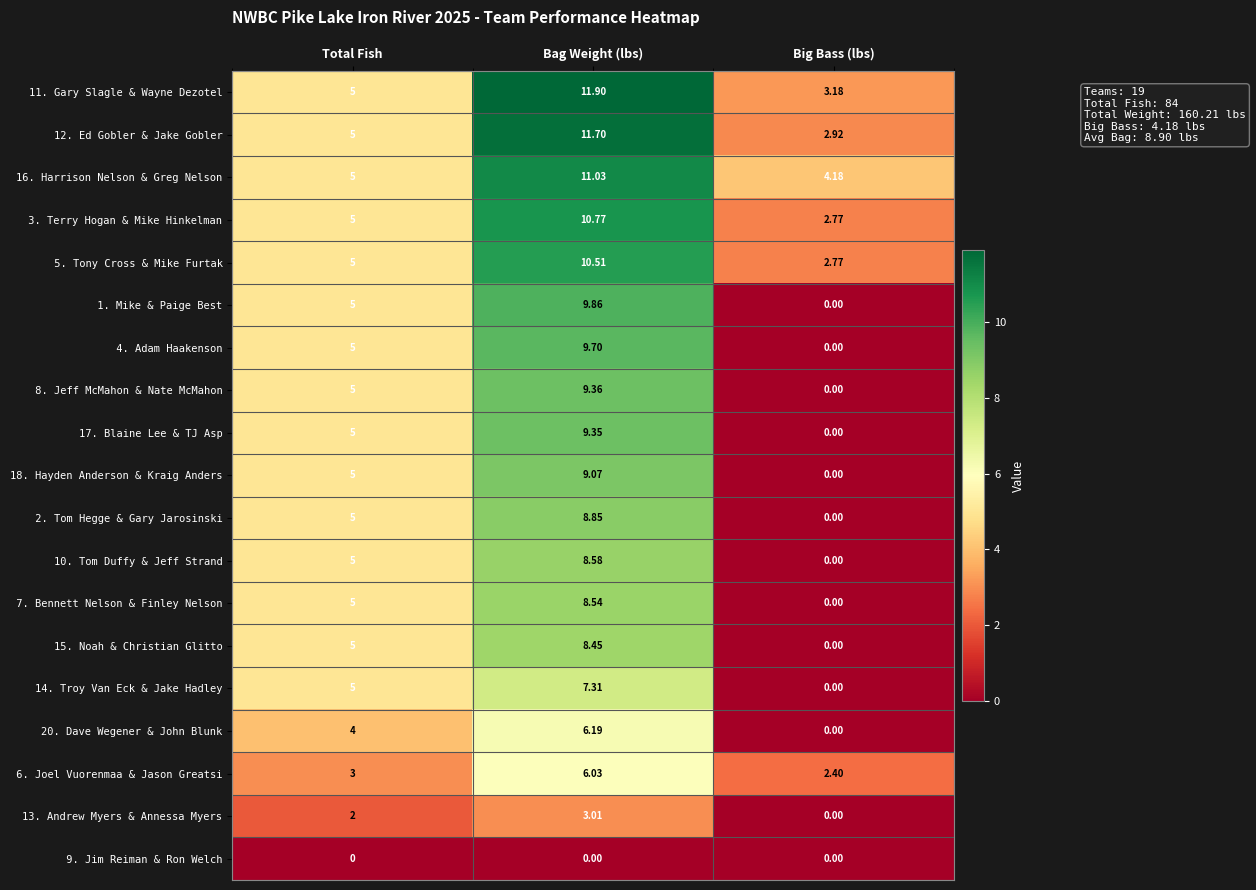

How many series are shown in this chart?

19